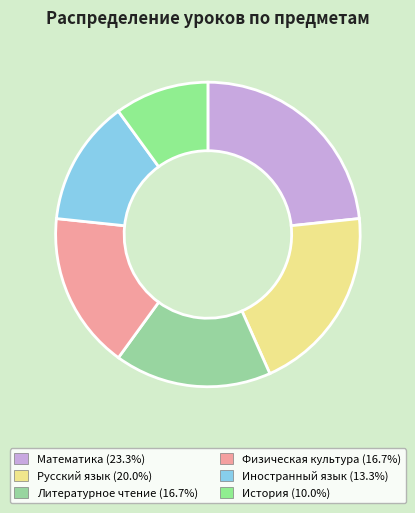

To the nearest percent, what is the difference between the Литературное чтение and История slice percentages?

7%